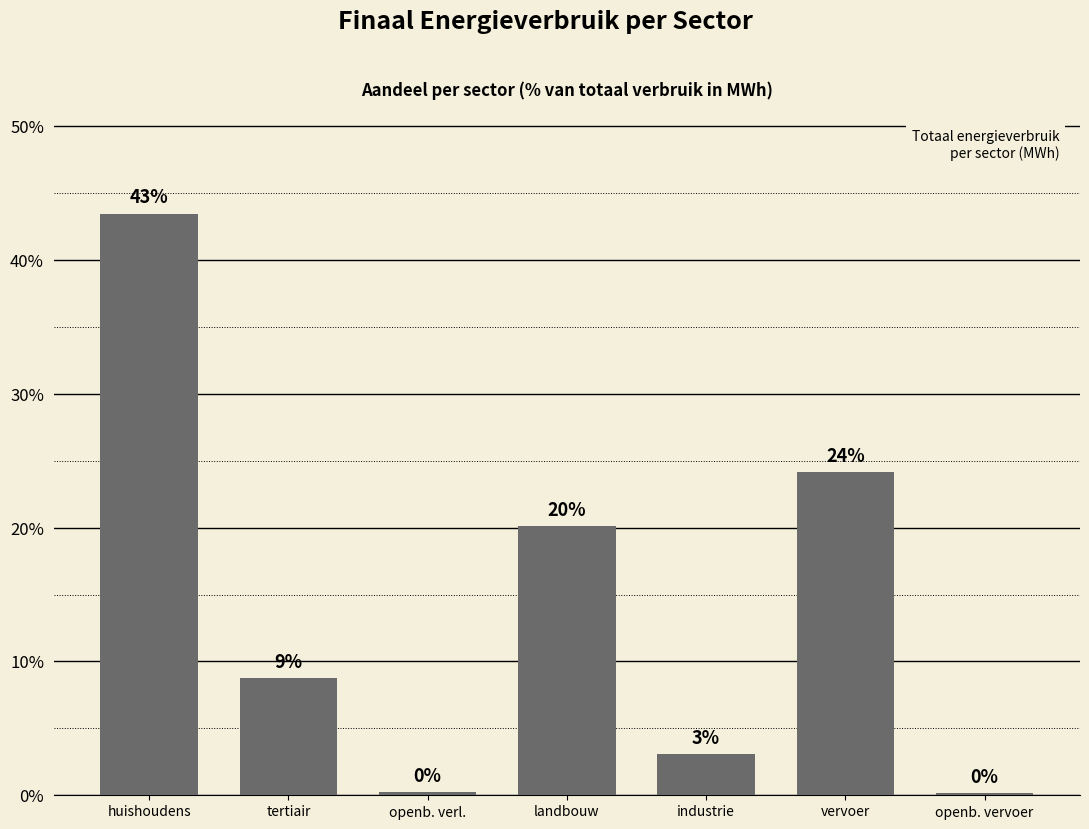

Which has a higher value, industrie or openb. verl.?

industrie